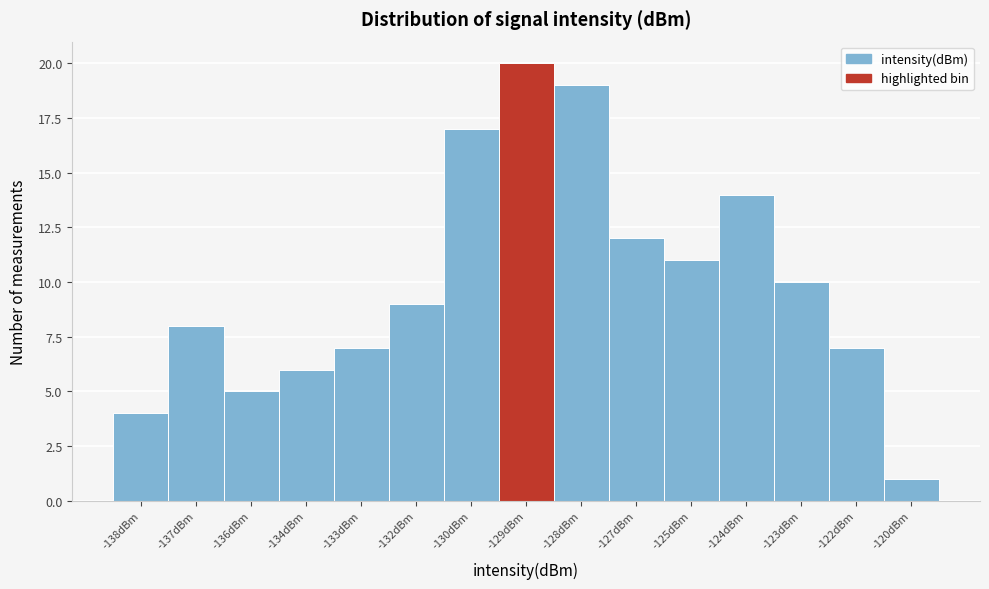

Reading left to right, what are all the values shown in this chart?

-138dBm=4	-137dBm=8	-136dBm=5	-134dBm=6	-133dBm=7	-132dBm=9	-130dBm=17	-129dBm=20	-128dBm=19	-127dBm=12	-125dBm=11	-124dBm=14	-123dBm=10	-122dBm=7	-120dBm=1